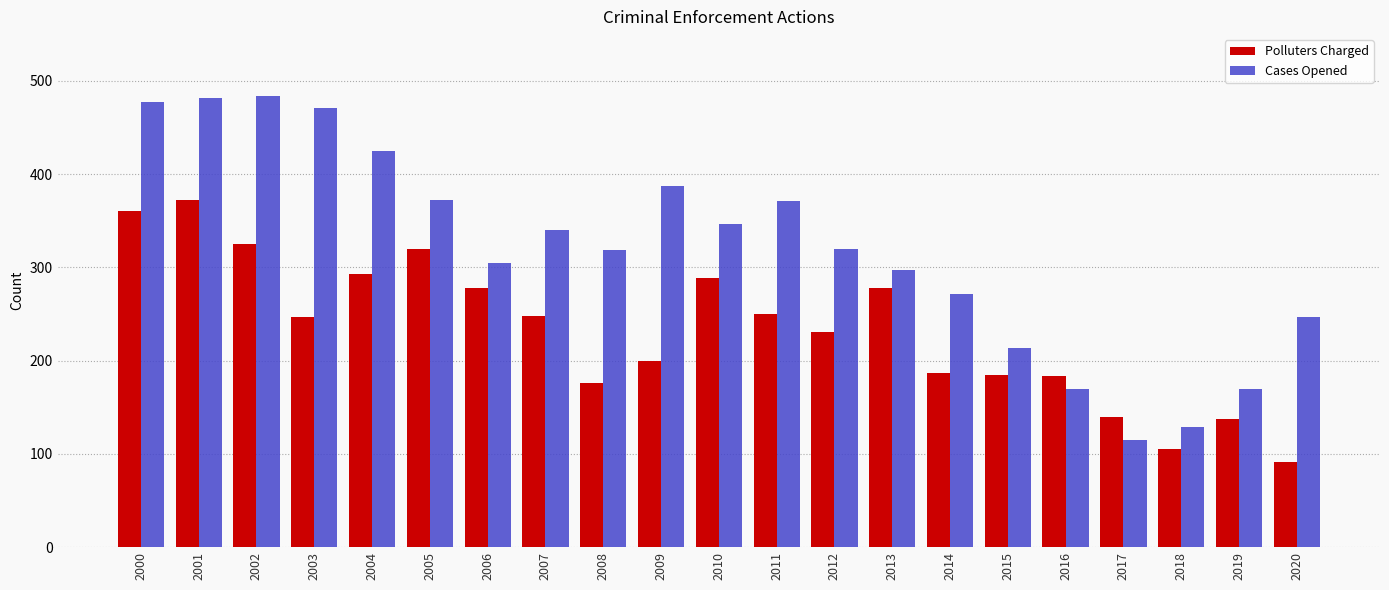

Rank the series by their maximum value, from highest to lowest.

Cases Opened, Polluters Charged